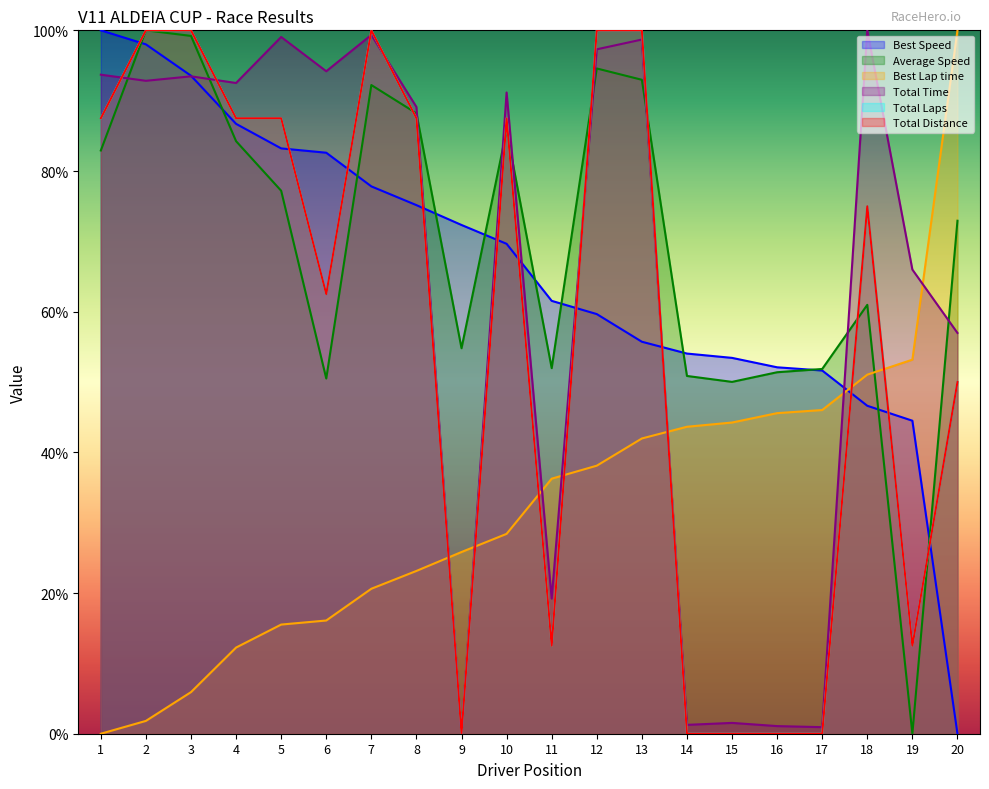

What are all the series names shown in the legend?

Total Laps, Total Time, Best Lap time, Best Speed, Average Speed, Total Distance